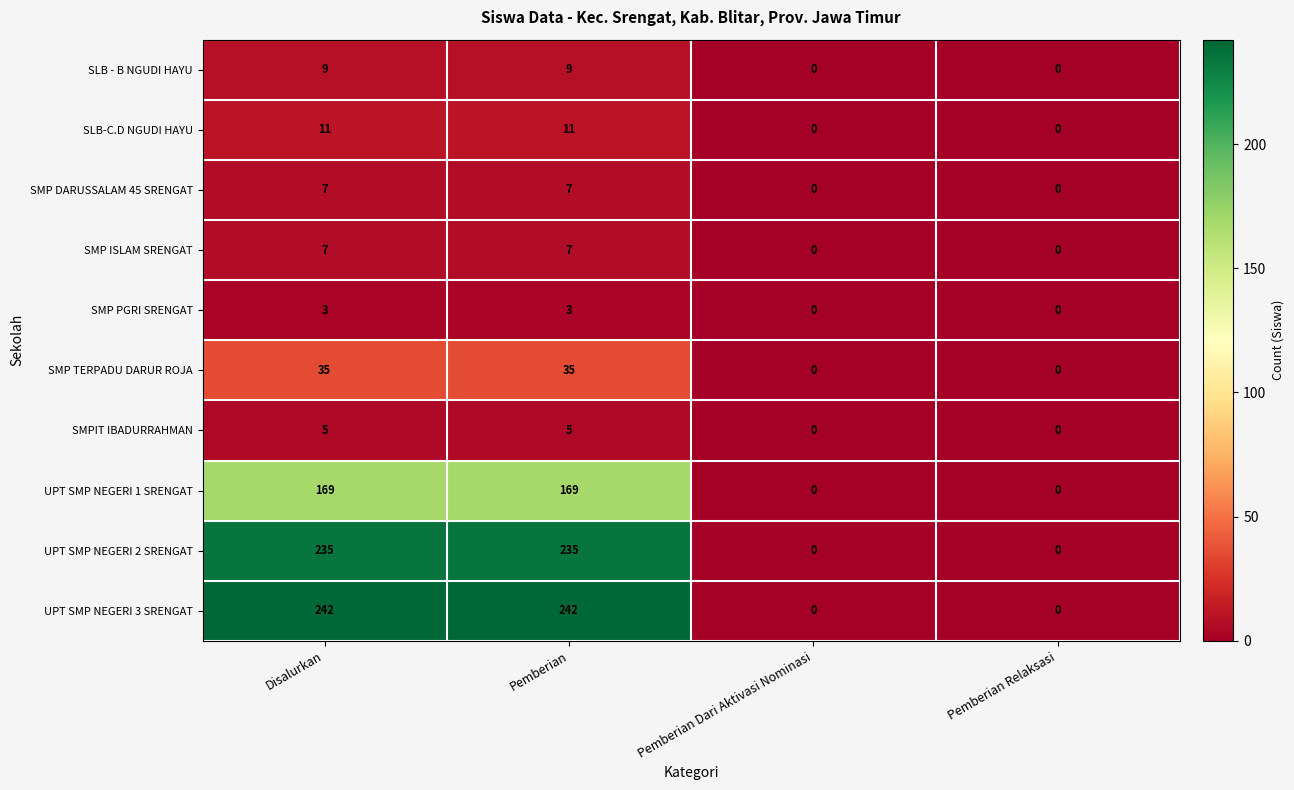

The UPT SMP NEGERI 2 SRENGAT series shows 0 at Pemberian Relaksasi. True or false?

True